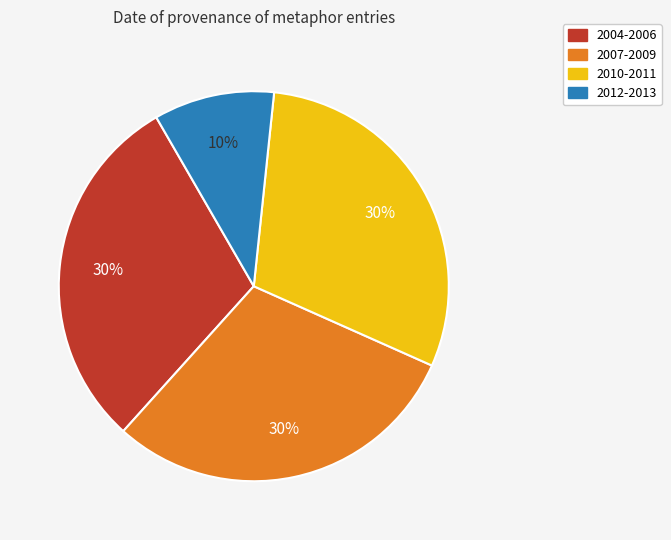

To the nearest percent, what is the average slice percentage?

25%